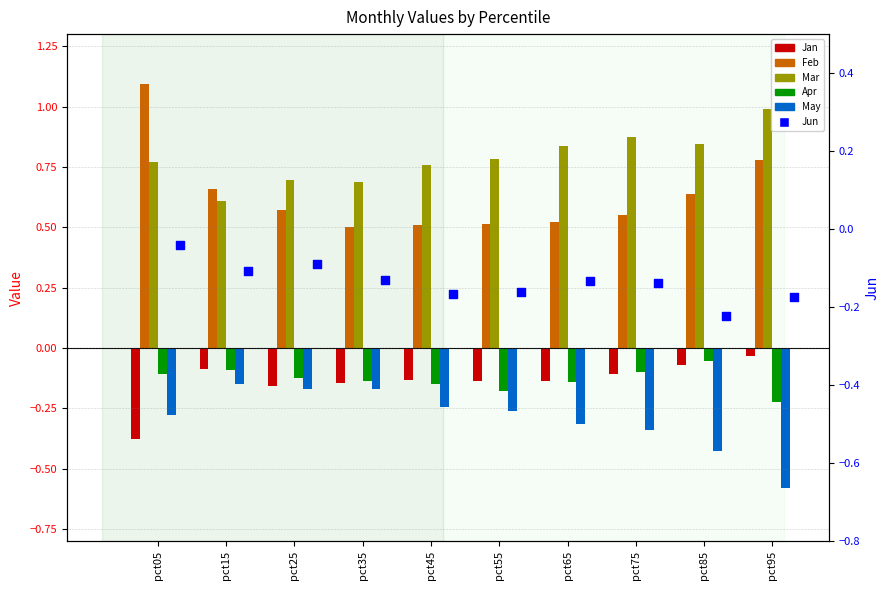

What is the total value across all series at pct45?

0.6